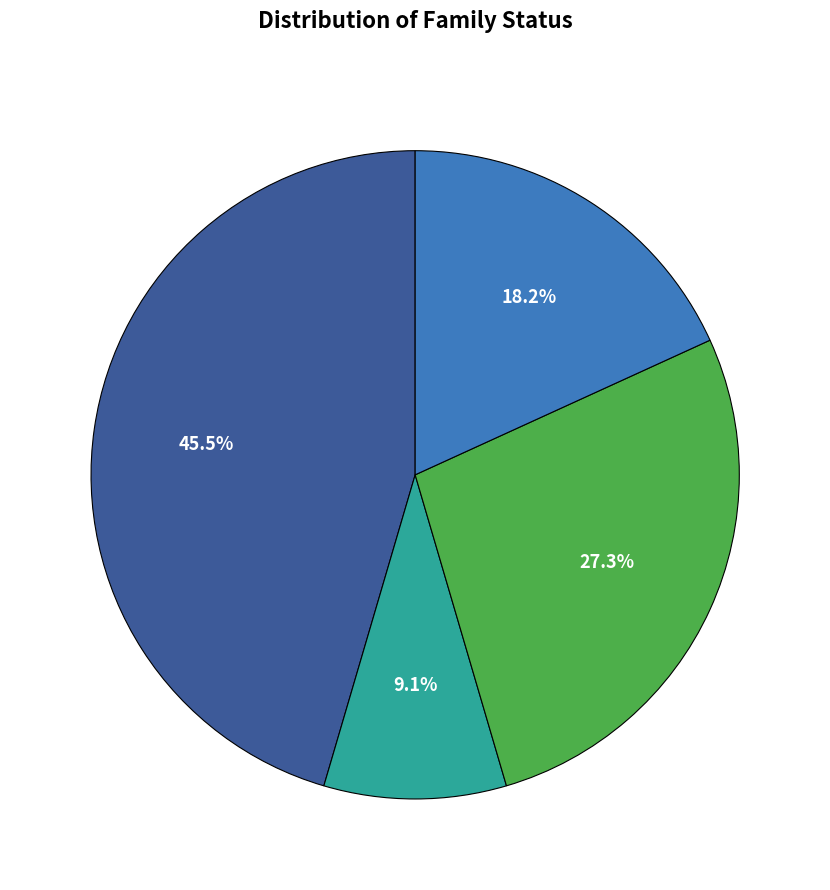

Does any single category account for the majority?

No